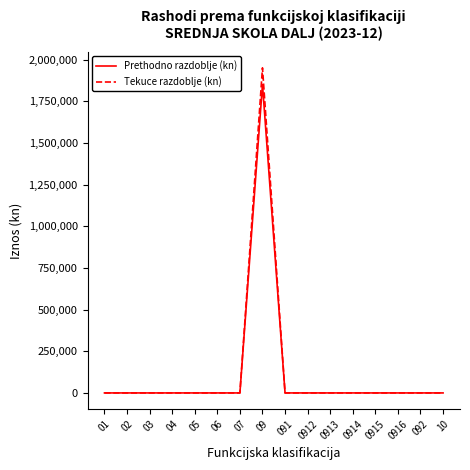

Rank the series by their maximum value, from lowest to highest.

Prethodno razdoblje (kn), Tekuce razdoblje (kn)